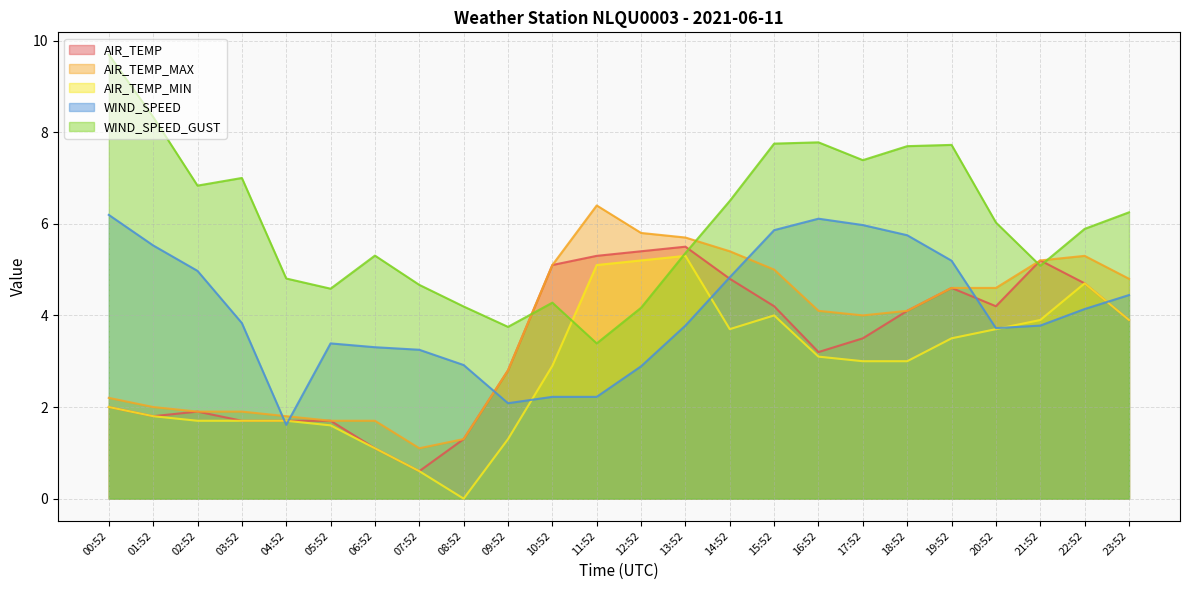

Which series has the largest range (max minus min)?

WIND_SPEED_GUST